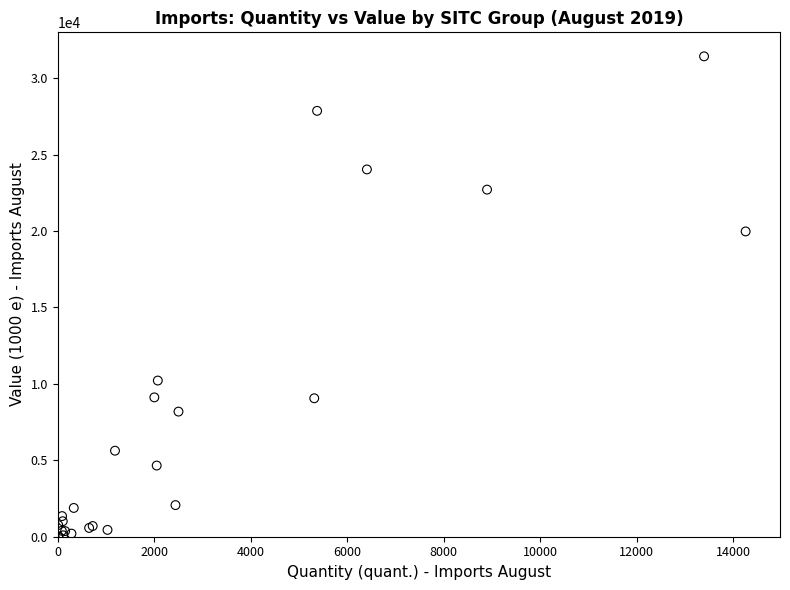

What Y value in the scatter plot is closest to 15717?

19974